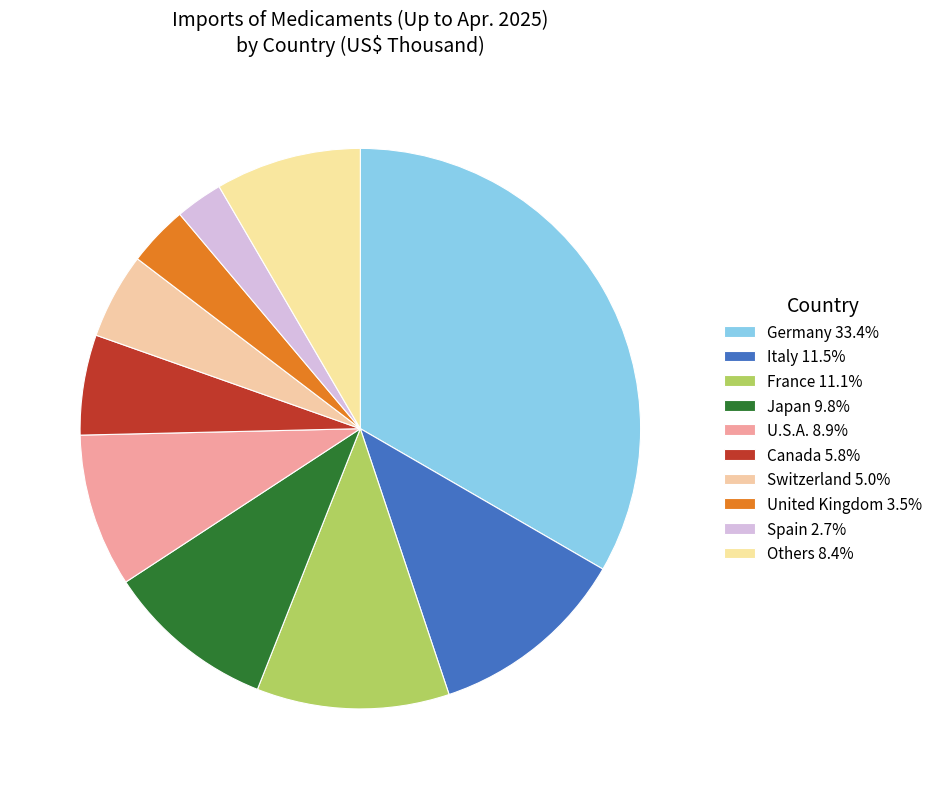

Is there any slice that represents more than half of the pie?

No